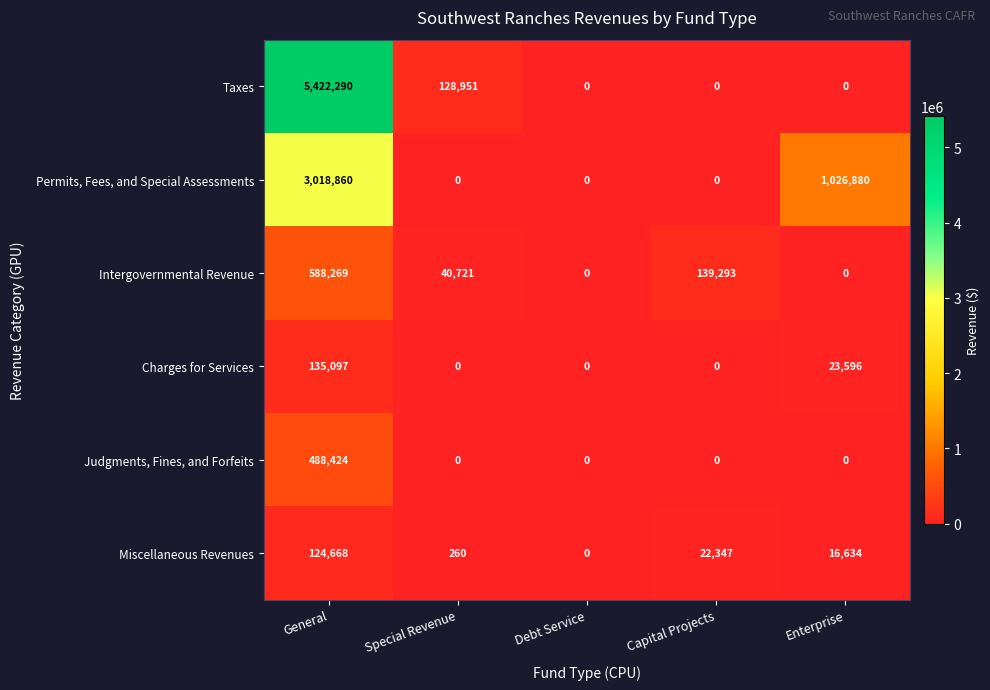

At which category is the sum across all series the highest?

General